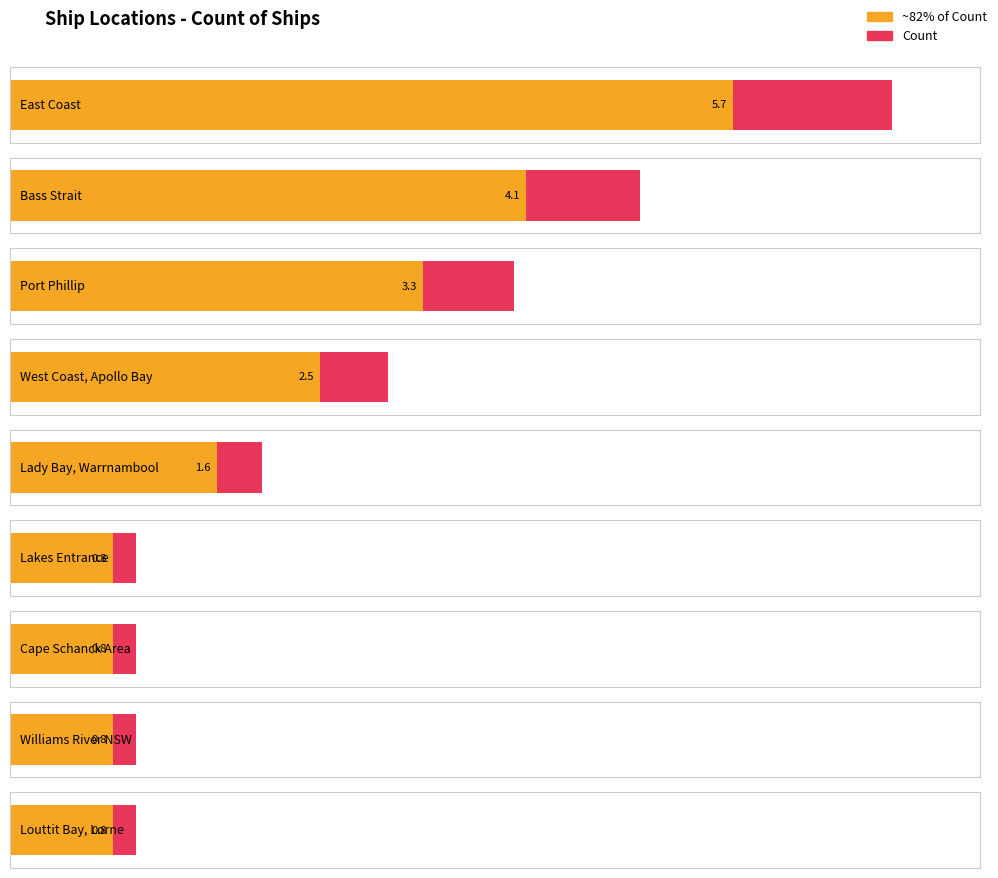

Count the number of values greater than 2.

4